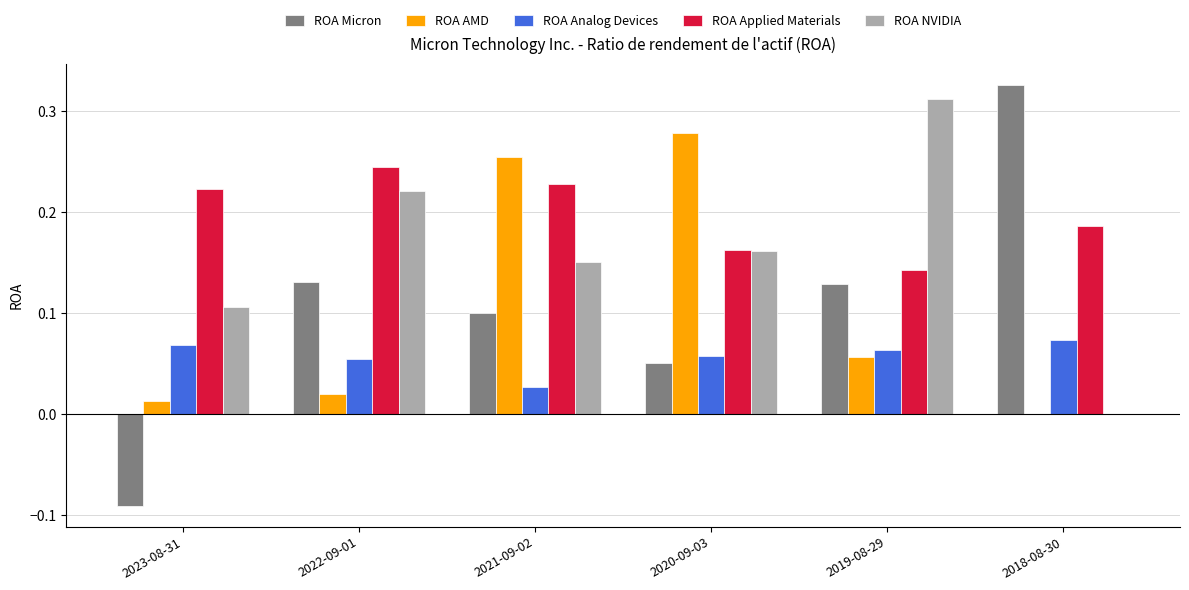

The value of ROA AMD at 2018-08-30 is -0.2. True or false?

False